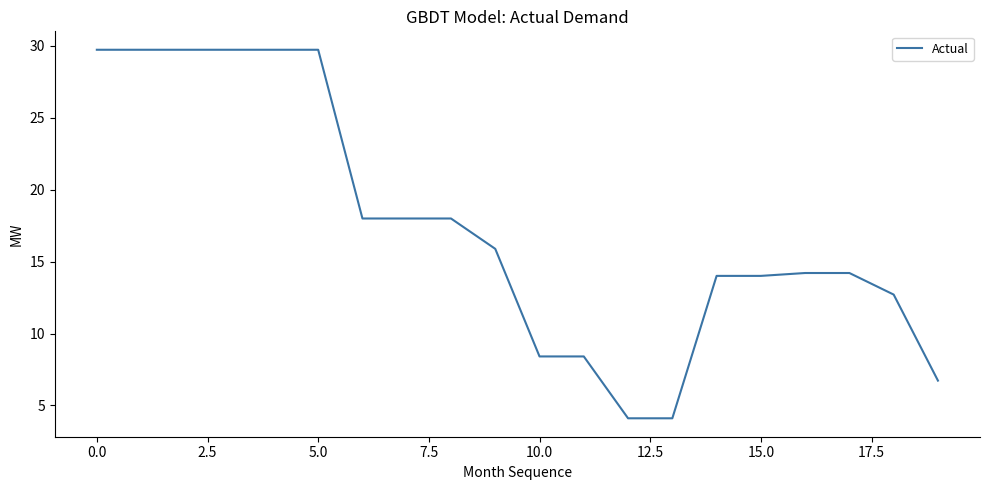

What is the maximum value shown in the chart?

29.7